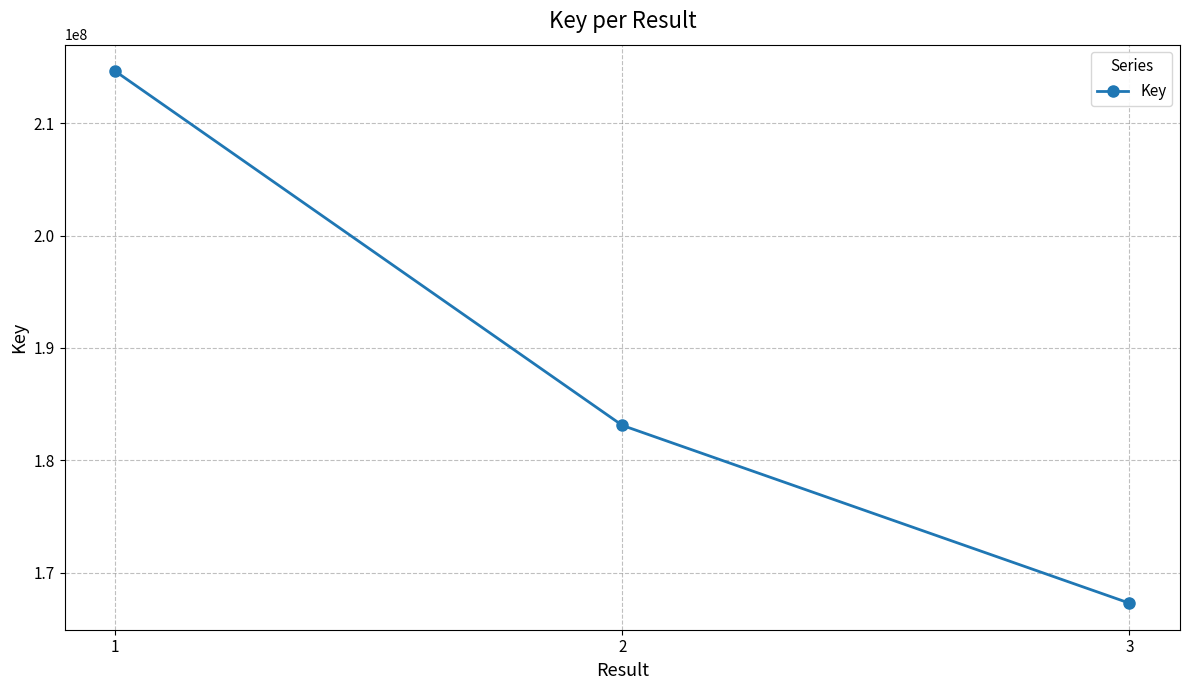

True or false: the data shows 263957550 at 3.

False